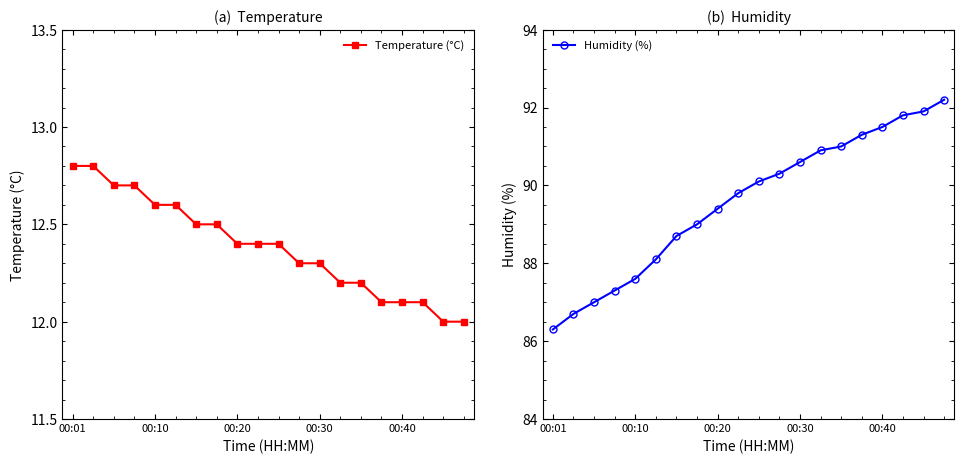

What is the difference between the second highest and minimum values in the Temperature (°C) series?

0.8